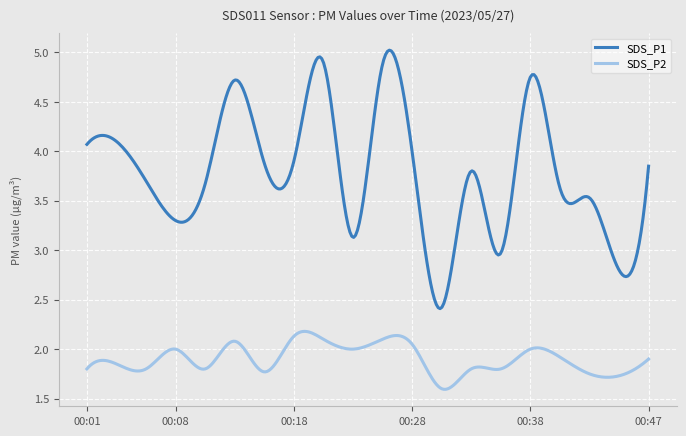

Which series has the largest total across all categories?

SDS_P1